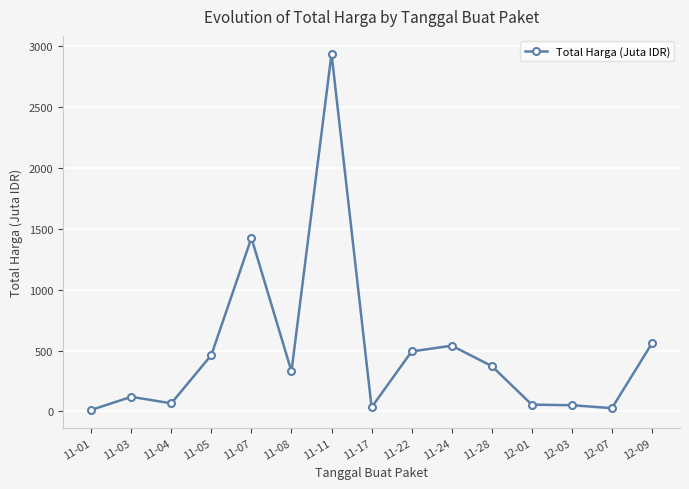

What is the smallest value displayed?

12.8